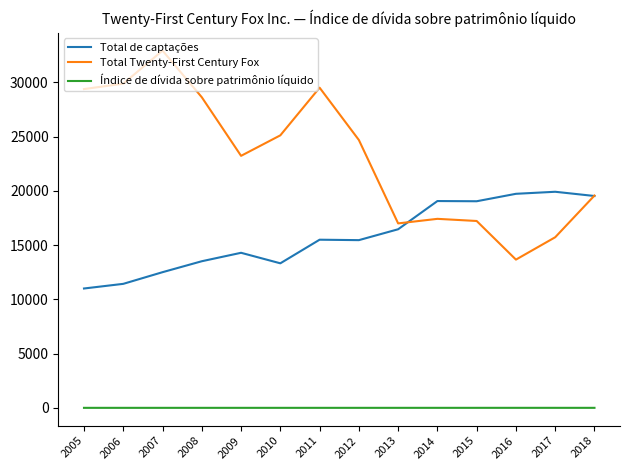

What is the spread (max minus min) of values at 2017?

19911.7